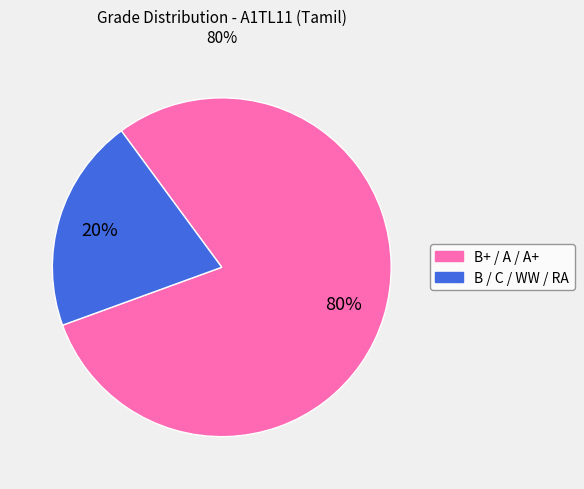

Do B / C / WW / RA and B+ / A / A+ together represent more than half of the pie?

Yes